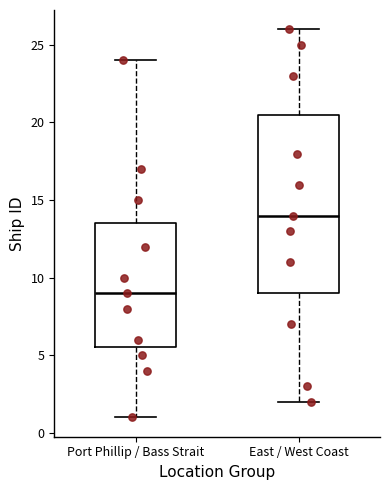

Where does the lower whisker of the box for East / West Coast end on the y-axis? The values are not printed on the chart, so give them approximately, as read against the axis.

2.0